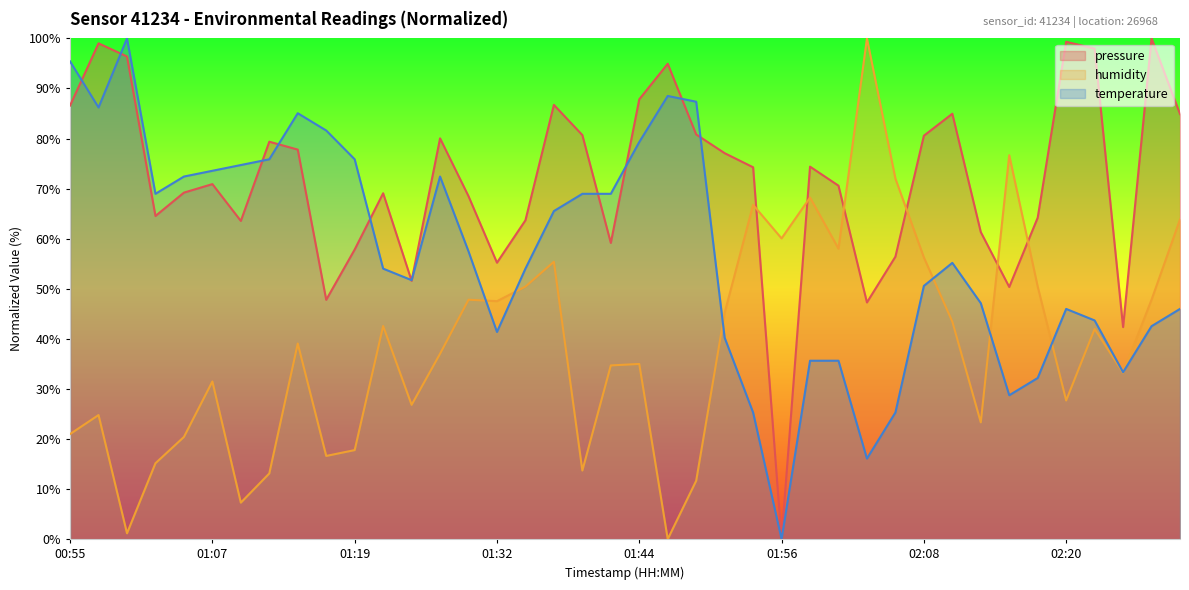

Between 01:17 and 01:15, which is larger?

01:15